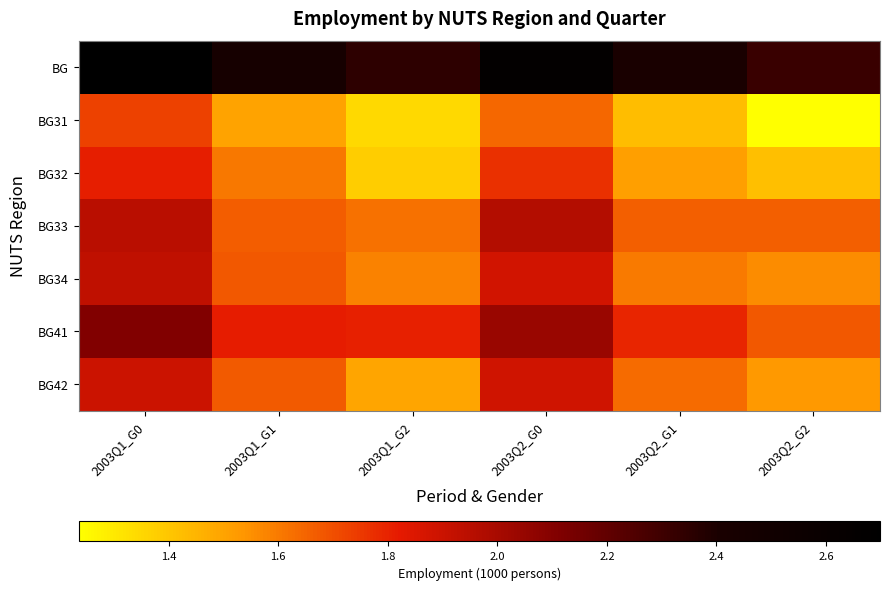

Reading left to right, list all the values displayed in this chart.

BG: 2003Q1_G0=2.7	2003Q1_G1=2.4	2003Q1_G2=2.3	2003Q2_G0=2.7	2003Q2_G1=2.4	2003Q2_G2=2.3
BG31: 2003Q1_G0=1.7	2003Q1_G1=1.5	2003Q1_G2=1.3	2003Q2_G0=1.6	2003Q2_G1=1.4	2003Q2_G2=1.2
BG32: 2003Q1_G0=1.8	2003Q1_G1=1.6	2003Q1_G2=1.4	2003Q2_G0=1.8	2003Q2_G1=1.5	2003Q2_G2=1.4
BG33: 2003Q1_G0=1.9	2003Q1_G1=1.7	2003Q1_G2=1.6	2003Q2_G0=2.0	2003Q2_G1=1.7	2003Q2_G2=1.7
BG34: 2003Q1_G0=1.9	2003Q1_G1=1.7	2003Q1_G2=1.6	2003Q2_G0=1.9	2003Q2_G1=1.6	2003Q2_G2=1.6
BG41: 2003Q1_G0=2.1	2003Q1_G1=1.8	2003Q1_G2=1.8	2003Q2_G0=2.0	2003Q2_G1=1.8	2003Q2_G2=1.7
BG42: 2003Q1_G0=1.9	2003Q1_G1=1.7	2003Q1_G2=1.5	2003Q2_G0=1.9	2003Q2_G1=1.6	2003Q2_G2=1.5